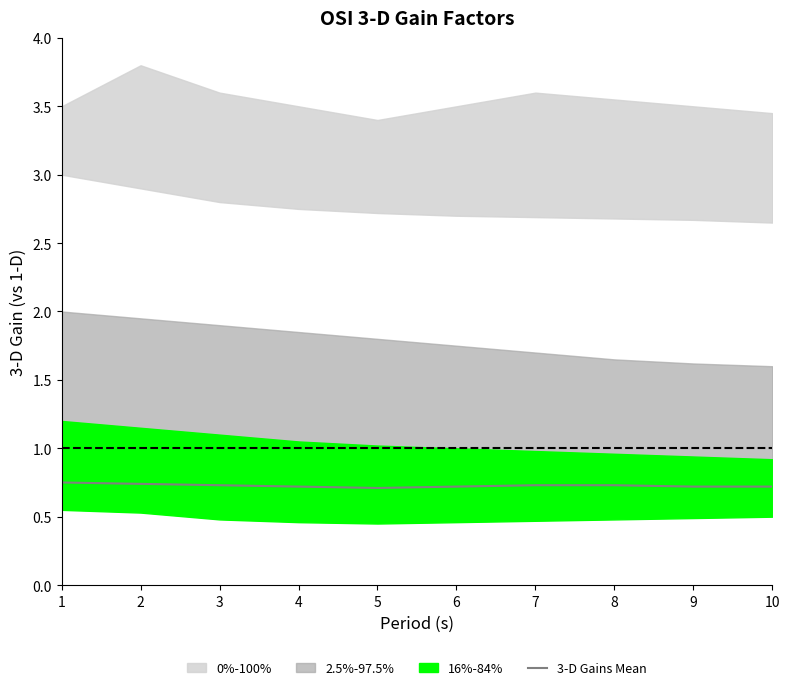

What is the value of the 3rd point from the left?

0.7